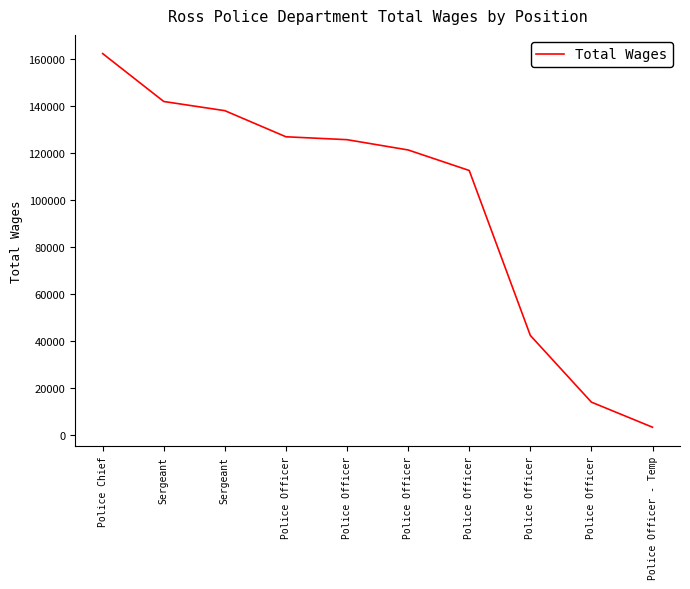

How many lines are shown in the chart?

1